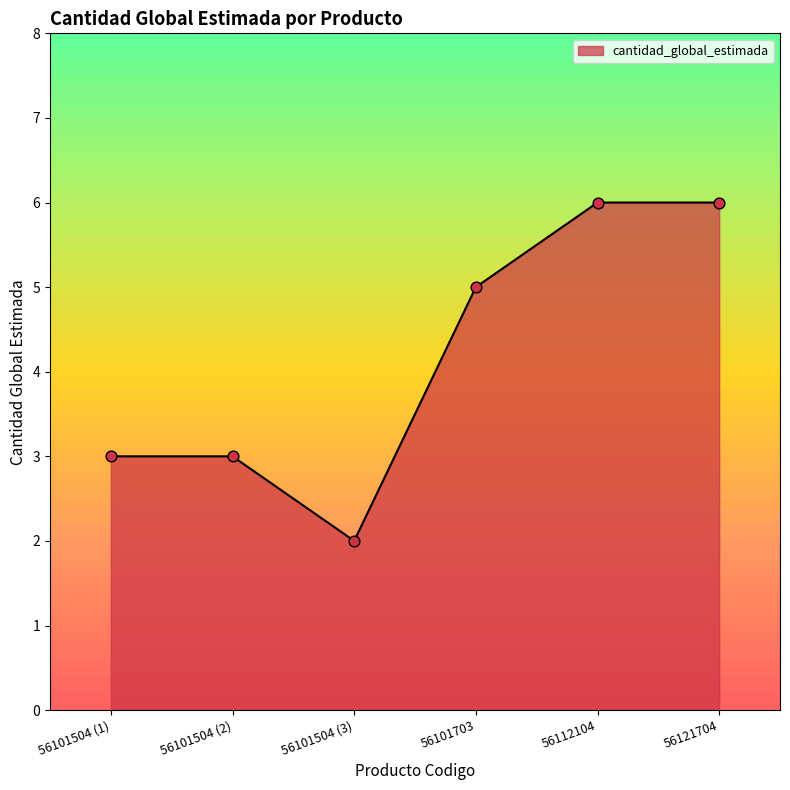

Which has a higher value, 56101504 (3) or 56101504 (2)?

56101504 (2)